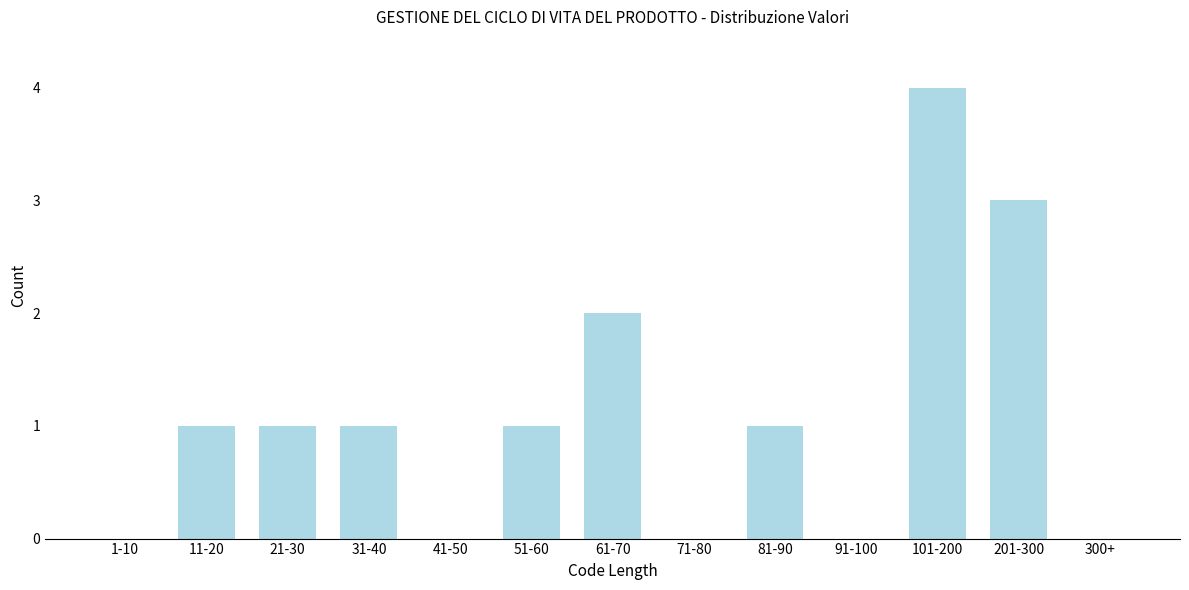

Reading right to left, transcribe all the data shown in this chart.

300+=0	201-300=3	101-200=4	91-100=0	81-90=1	71-80=0	61-70=2	51-60=1	41-50=0	31-40=1	21-30=1	11-20=1	1-10=0